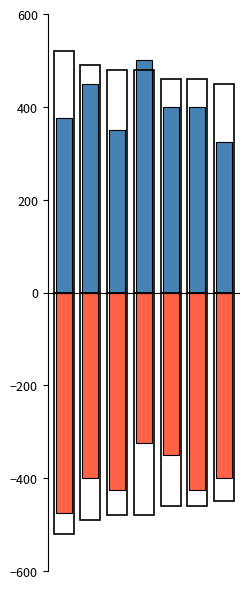

Which series has the largest total across all categories?

Total